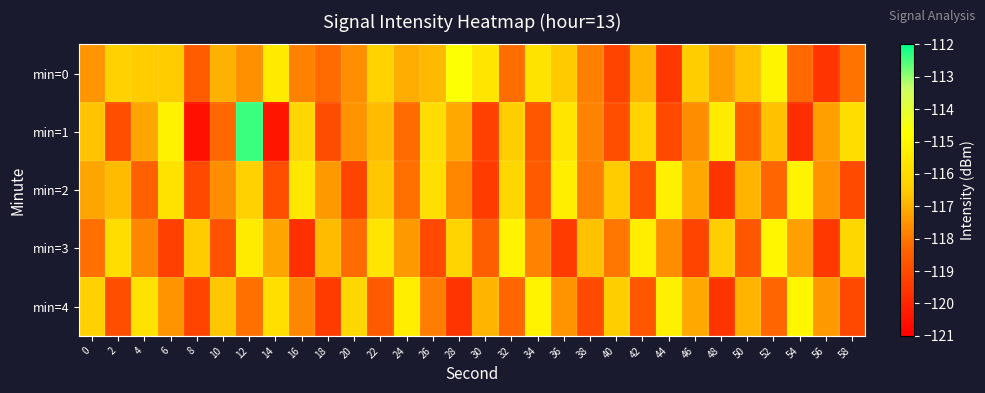

What is the difference between the highest and lowest values at 2?

3.0